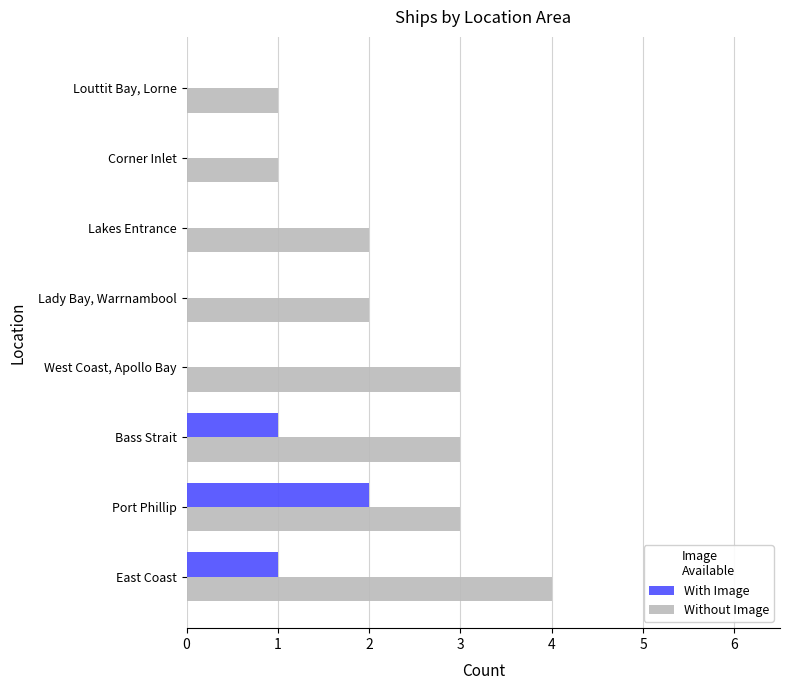

At which category does the chart reach its peak across all series?

East Coast